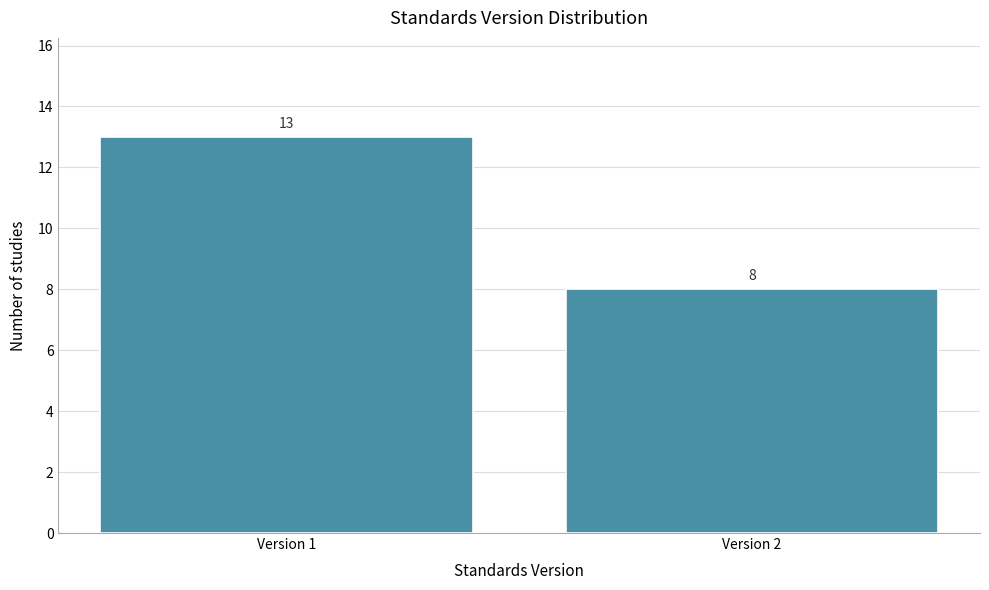

Reading left to right, list all the values displayed in this chart.

13	8